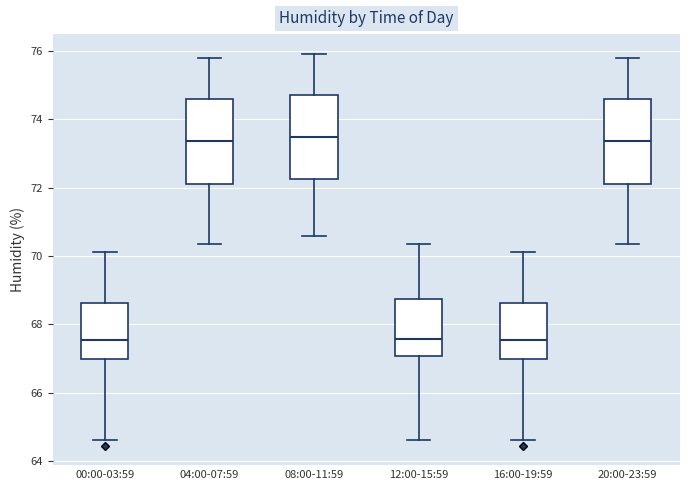

Reading left to right, read every box against the y-axis: the position of its median line, the range the box covers, and the ends of its whiskers. The values are not printed on the chart, so give them approximately, as read against the axis.

00:00-03:59: median 67.6, box 67.0 to 68.6, whiskers 64.6 to 70.2
04:00-07:59: median 73.4, box 72.2 to 74.6, whiskers 70.4 to 75.8
08:00-11:59: median 73.4, box 72.2 to 74.8, whiskers 70.6 to 76.0
12:00-15:59: median 67.6, box 67.0 to 68.8, whiskers 64.6 to 70.4
16:00-19:59: median 67.6, box 67.0 to 68.6, whiskers 64.6 to 70.2
20:00-23:59: median 73.4, box 72.2 to 74.6, whiskers 70.4 to 75.8